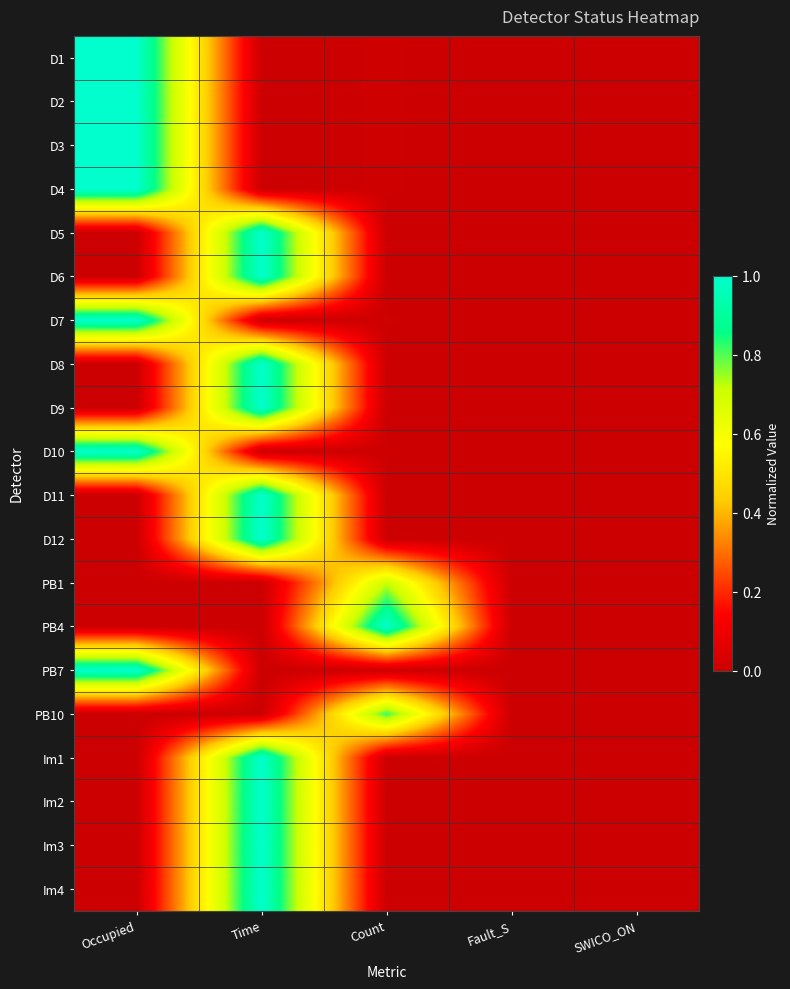

Reading left to right, extract all data points from this chart.

D1: Occupied=1.0	Time=0.0	Count=0.0	Fault_S=0.0	SWICO_ON=0.0
D2: Occupied=1.0	Time=0.0	Count=0.0	Fault_S=0.0	SWICO_ON=0.0
D3: Occupied=1.0	Time=0.0	Count=0.0	Fault_S=0.0	SWICO_ON=0.0
D4: Occupied=1.0	Time=0.0	Count=0.0	Fault_S=0.0	SWICO_ON=0.0
D5: Occupied=0.0	Time=1.0	Count=0.0	Fault_S=0.0	SWICO_ON=0.0
D6: Occupied=0.0	Time=1.0	Count=0.0	Fault_S=0.0	SWICO_ON=0.0
D7: Occupied=1.0	Time=0.0	Count=0.0	Fault_S=0.0	SWICO_ON=0.0
D8: Occupied=0.0	Time=1.0	Count=0.0	Fault_S=0.0	SWICO_ON=0.0
D9: Occupied=0.0	Time=1.0	Count=0.0	Fault_S=0.0	SWICO_ON=0.0
D10: Occupied=1.0	Time=0.0	Count=0.0	Fault_S=0.0	SWICO_ON=0.0
D11: Occupied=0.0	Time=1.0	Count=0.0	Fault_S=0.0	SWICO_ON=0.0
D12: Occupied=0.0	Time=1.0	Count=0.0	Fault_S=0.0	SWICO_ON=0.0
PB1: Occupied=0.0	Time=0.0	Count=0.7	Fault_S=0.0	SWICO_ON=0.0
PB4: Occupied=0.0	Time=0.0	Count=1.0	Fault_S=0.0	SWICO_ON=0.0
PB7: Occupied=1.0	Time=0.0	Count=0.0	Fault_S=0.0	SWICO_ON=0.0
PB10: Occupied=0.0	Time=0.0	Count=0.8	Fault_S=0.0	SWICO_ON=0.0
Im1: Occupied=0.0	Time=1.0	Count=0.0	Fault_S=0.0	SWICO_ON=0.0
Im2: Occupied=0.0	Time=1.0	Count=0.0	Fault_S=0.0	SWICO_ON=0.0
Im3: Occupied=0.0	Time=1.0	Count=0.0	Fault_S=0.0	SWICO_ON=0.0
Im4: Occupied=0.0	Time=1.0	Count=0.0	Fault_S=0.0	SWICO_ON=0.0